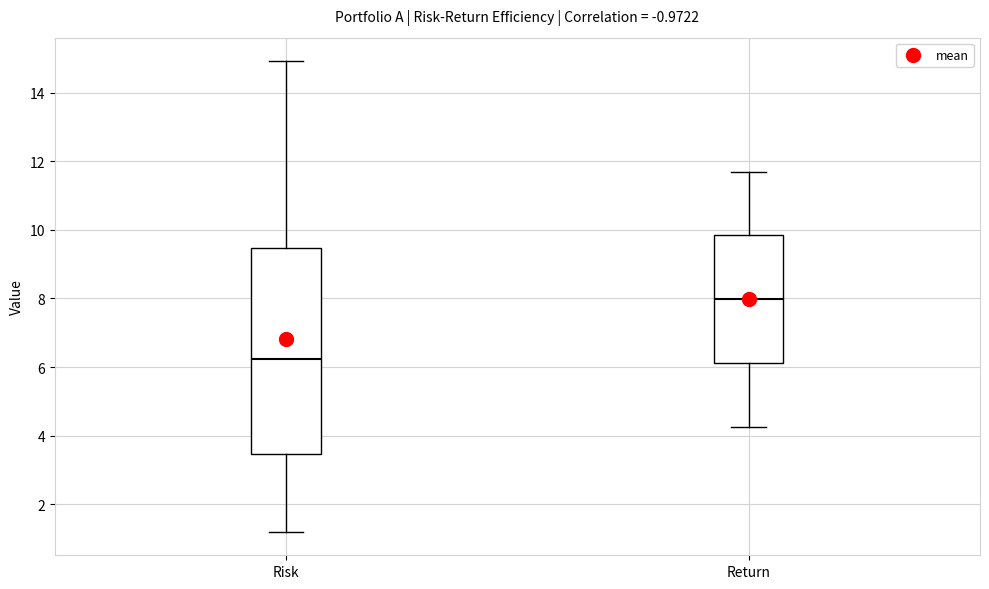

Reading left to right, read every box against the y-axis: the position of its median line, the range the box covers, and the ends of its whiskers. The values are not printed on the chart, so give them approximately, as read against the axis.

Risk: median 6.2, box 3.4 to 9.4, whiskers 1.2 to 15.0
Return: median 8.0, box 6.2 to 9.8, whiskers 4.2 to 11.8